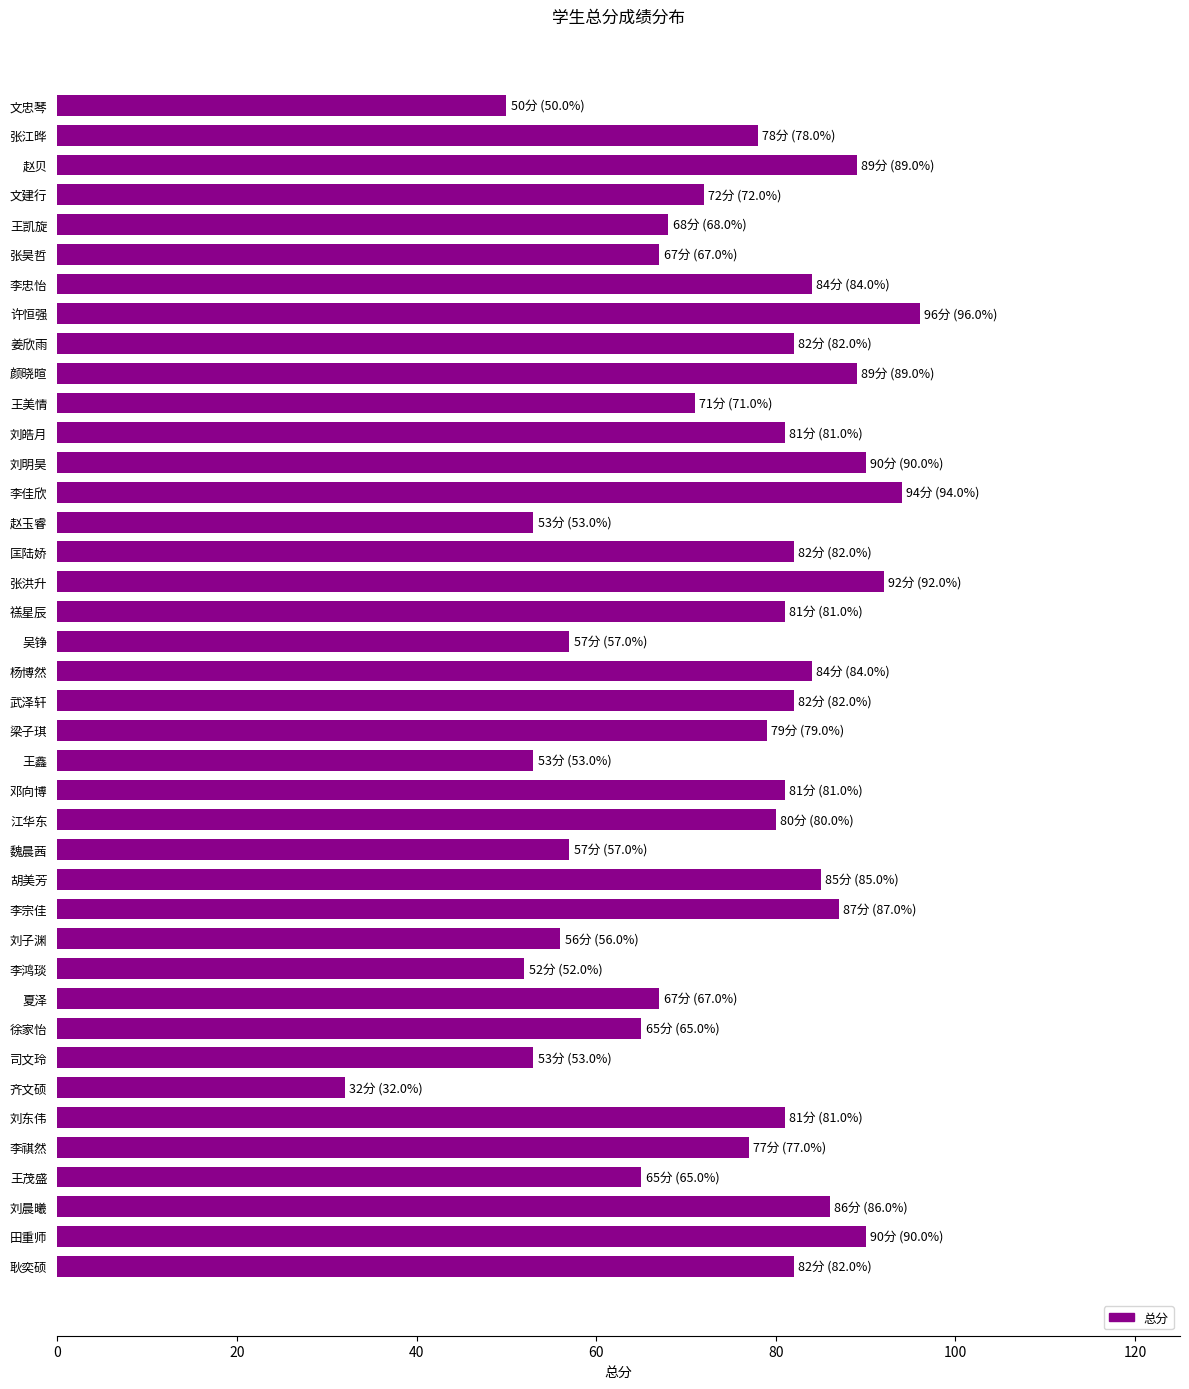

True or false: the data shows 72 at 文建行.

True